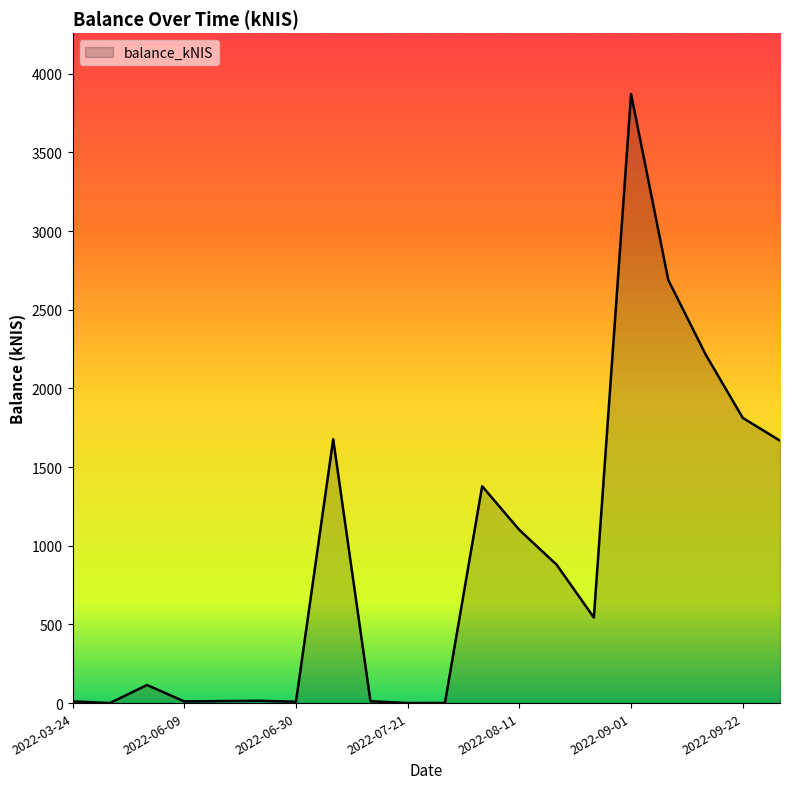

What is the difference between the maximum and minimum values?

3871.3